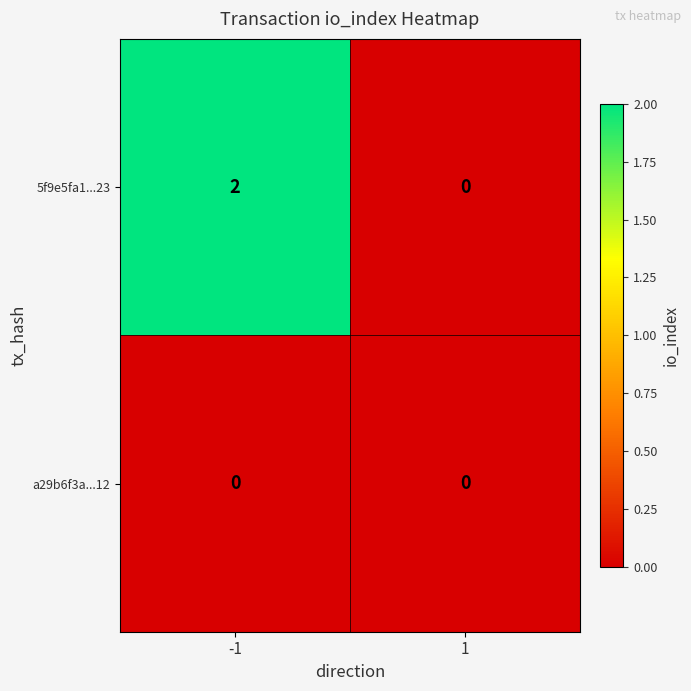

Rank the series by their average value, from lowest to highest.

a29b6f3a...12, 5f9e5fa1...23